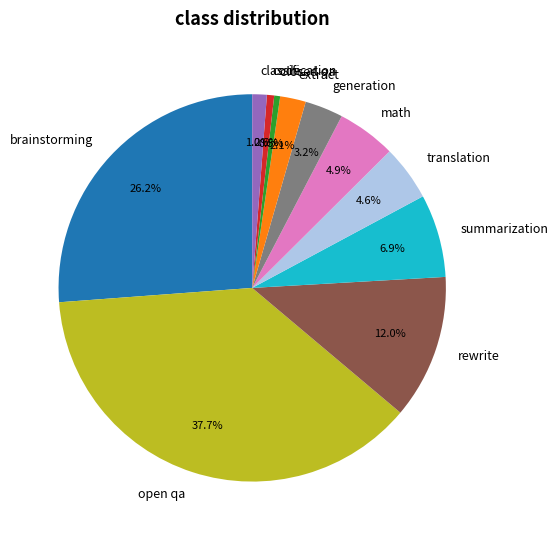

What is the largest slice in the pie chart?

open qa